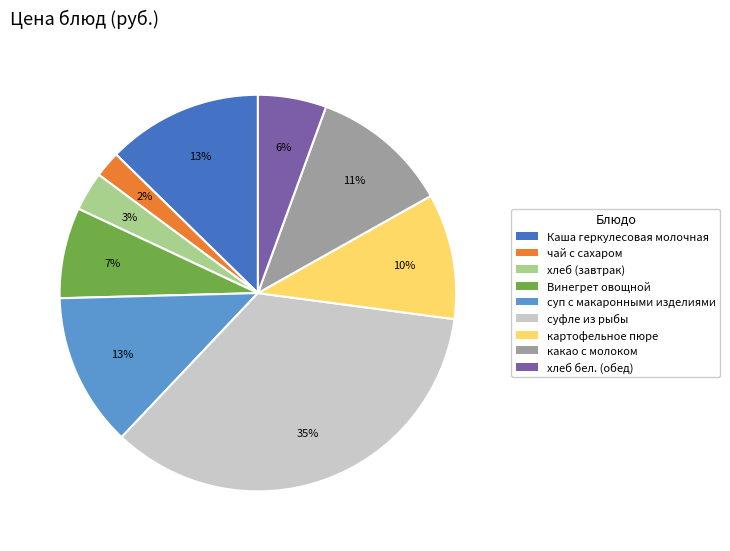

Do какао с молоком and картофельное пюре together represent more than half of the pie?

No